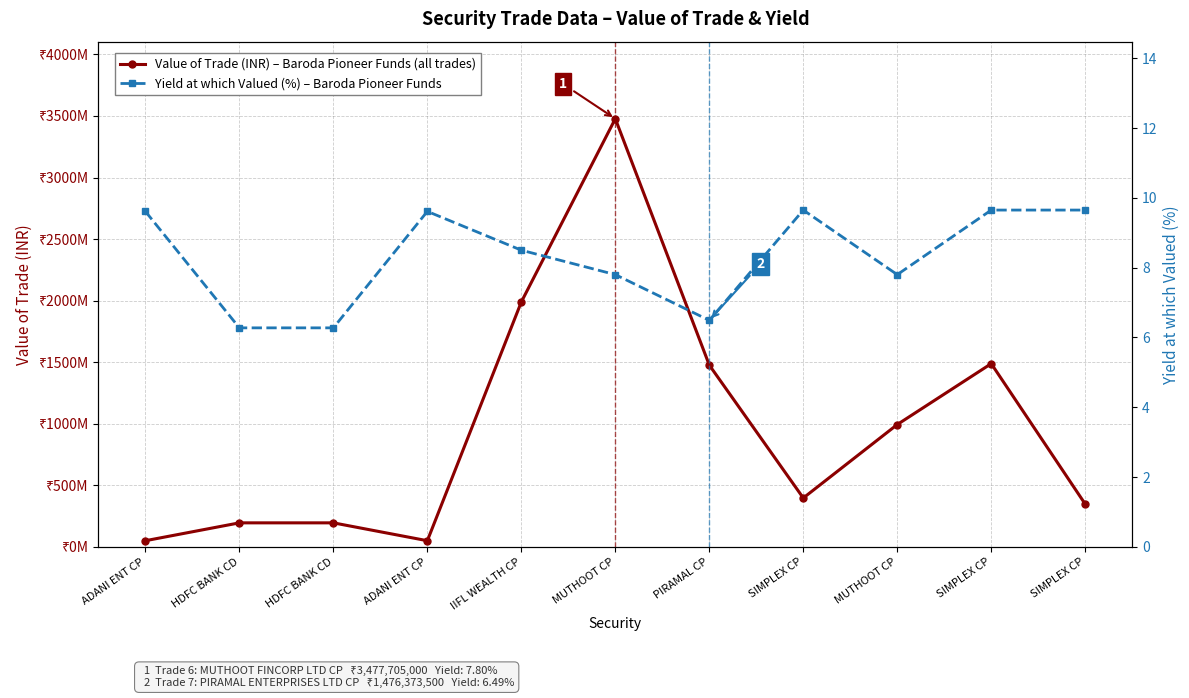

List the series in order of their peak value, lowest first.

Yield at which Valued (%), Value of Trade (INR)